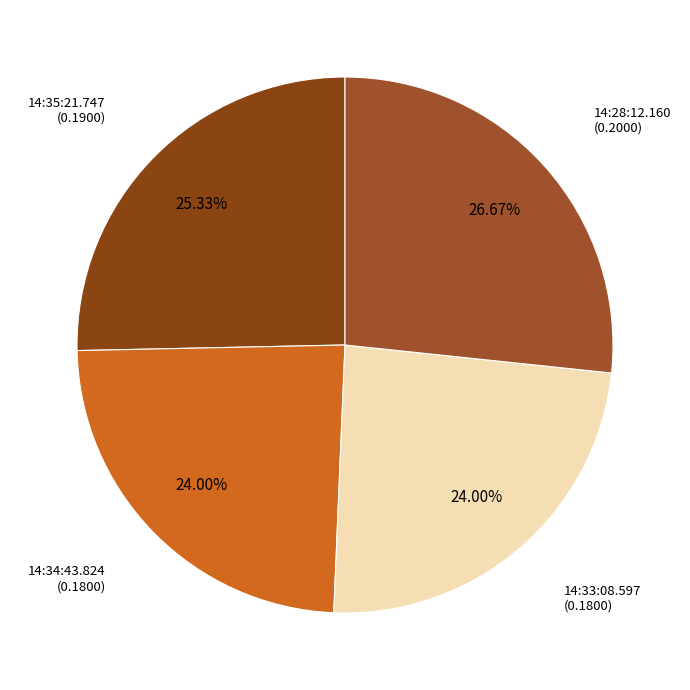

Count the number of slices in the pie.

4